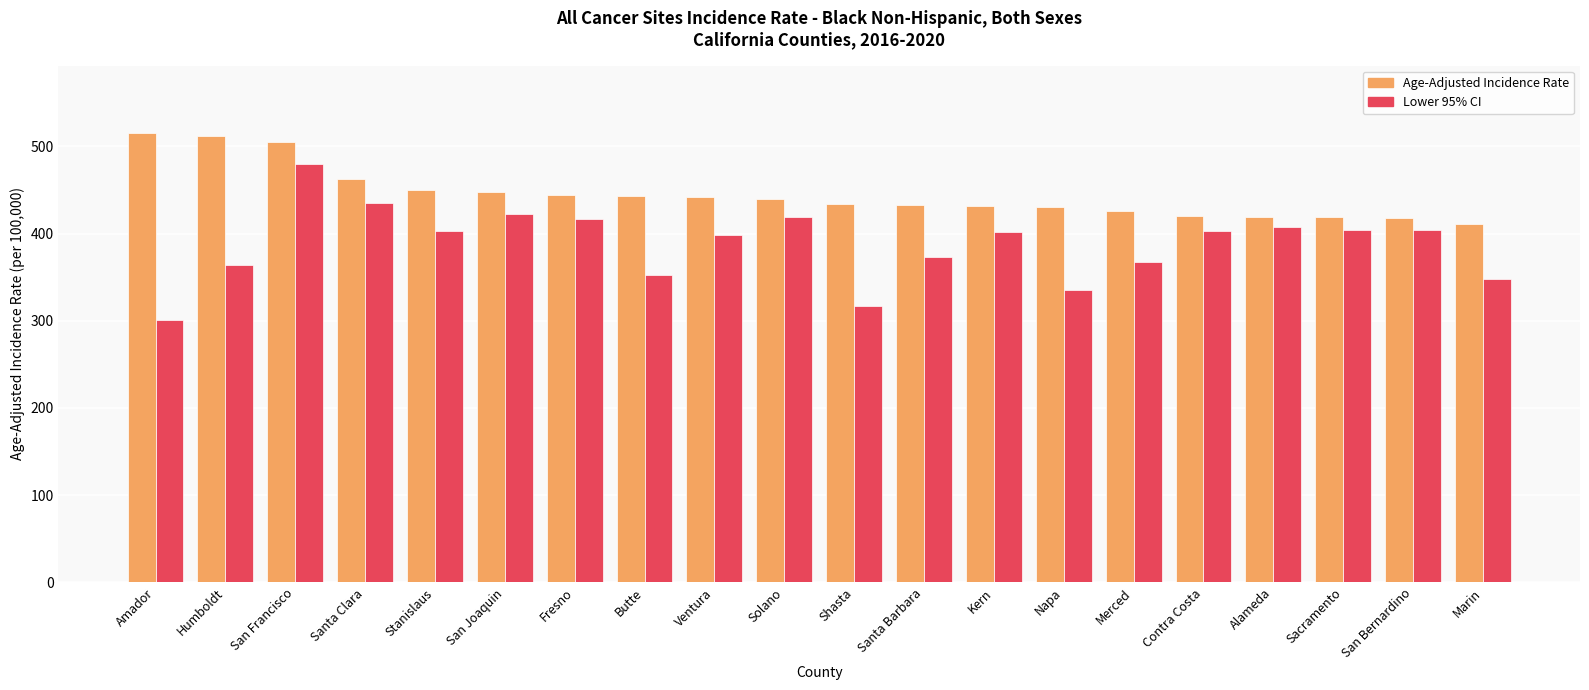

What is the smallest value displayed?

300.5